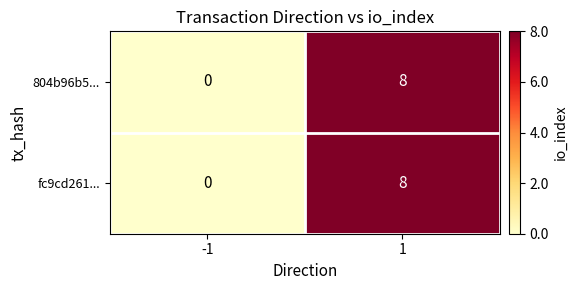

List the labels in order of fc9cd261... value, smallest first.

-1, 1